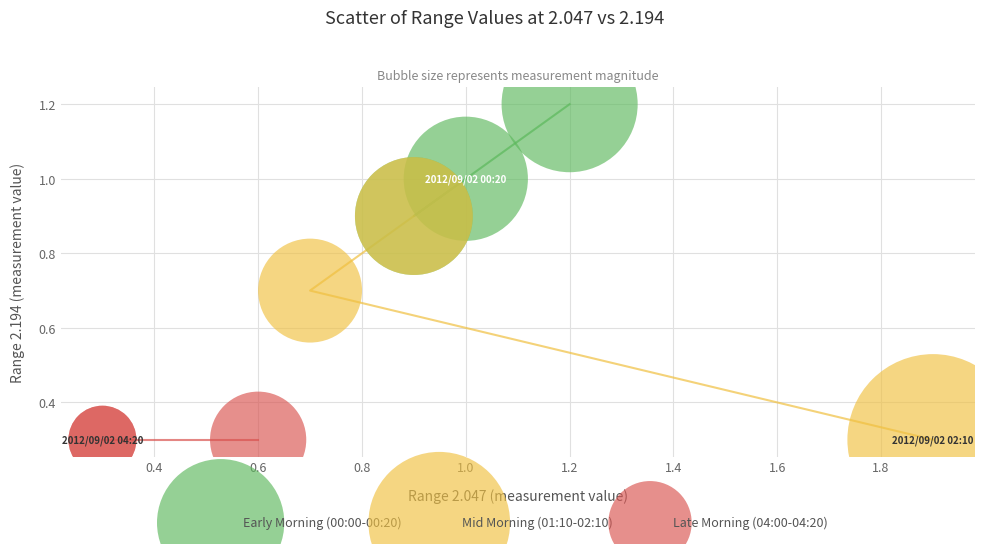

Which series contains the highest Y value?

Early Morning (00:00-00:20)